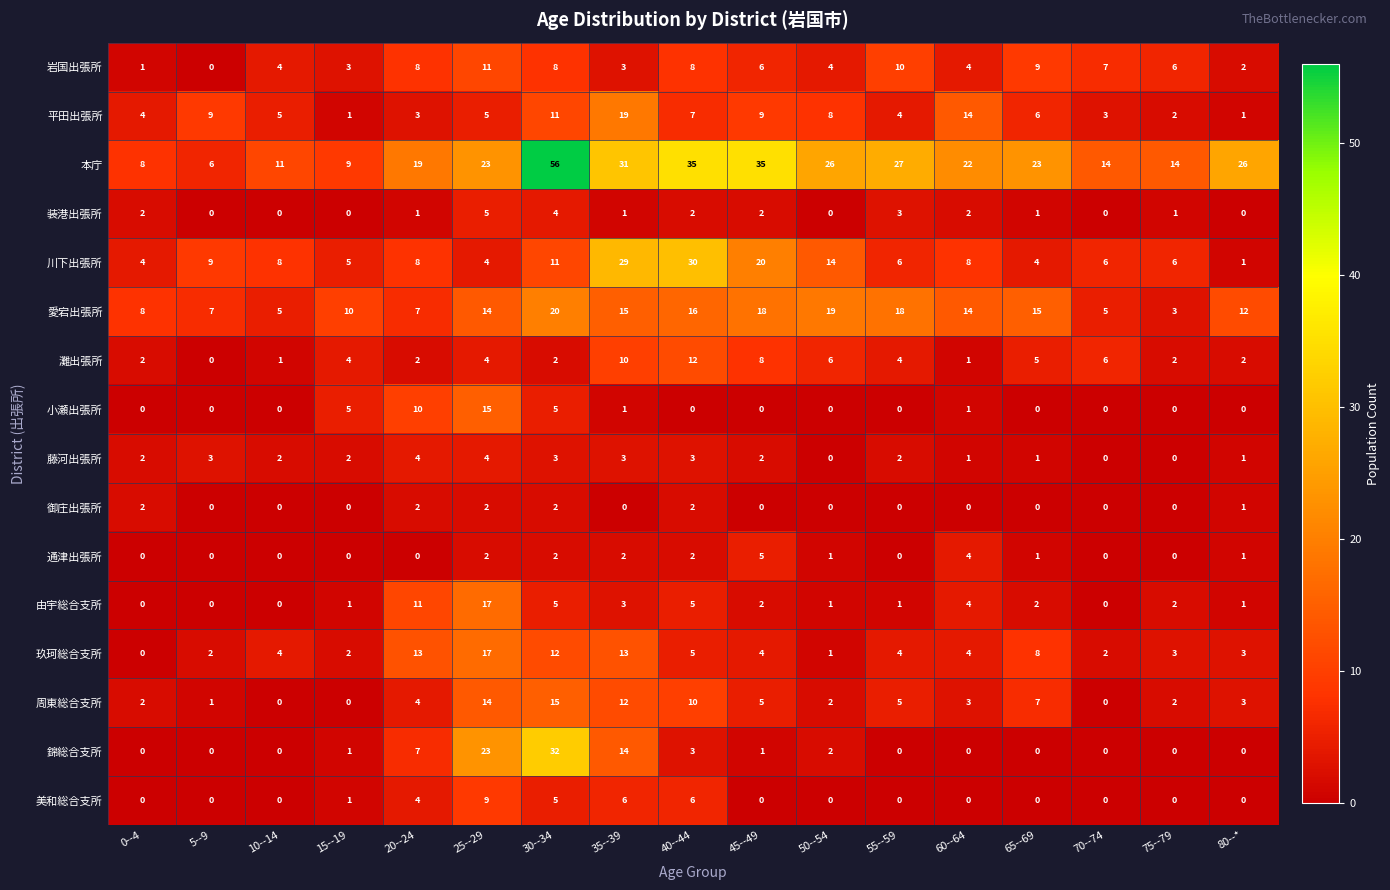

What is the spread (max minus min) of values at 70--74?

14